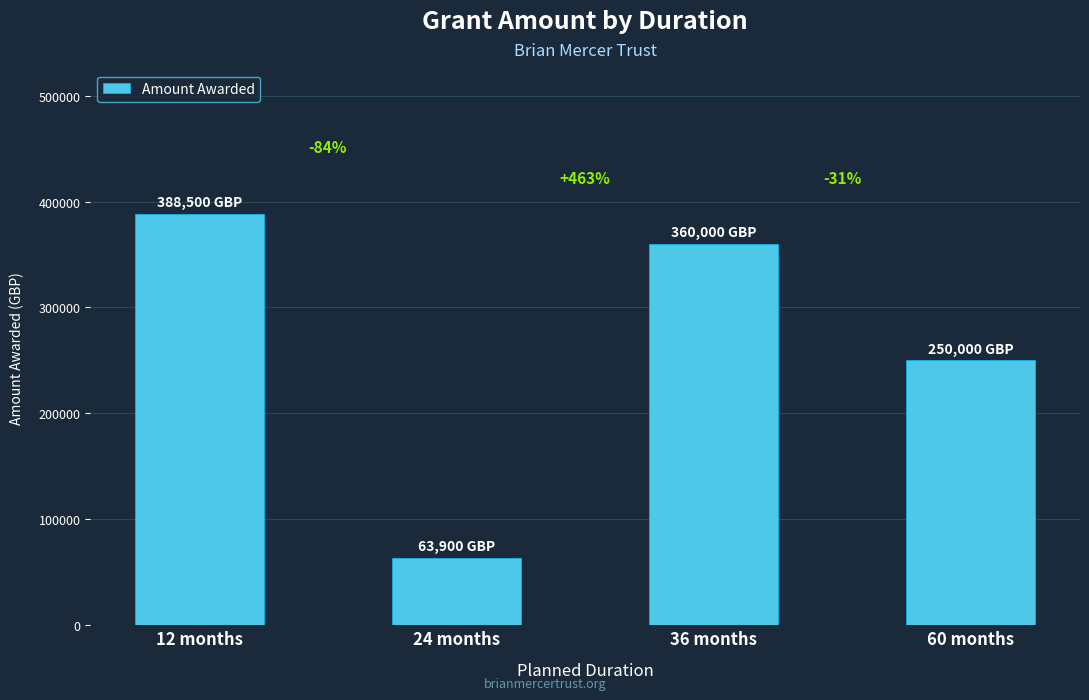

Reading right to left, extract all data points from this chart.

60 months=250000	36 months=360000	24 months=63900	12 months=388500